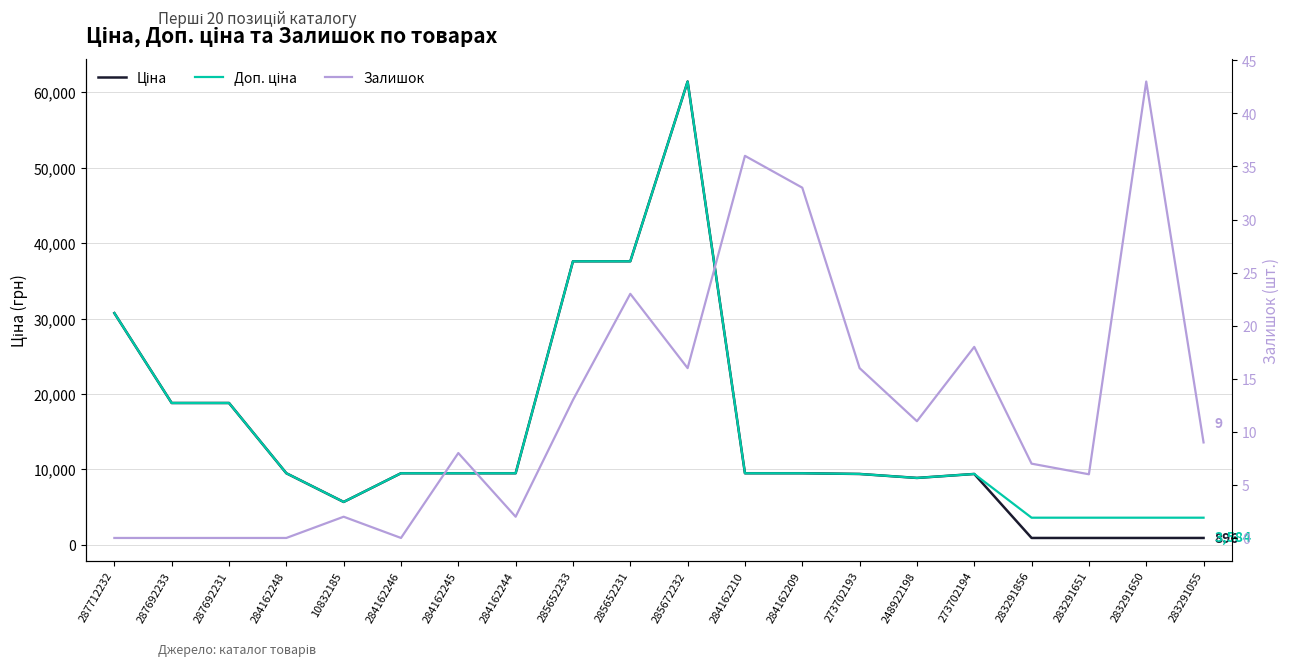

Where is the first local maximum for Залишок?

10832185